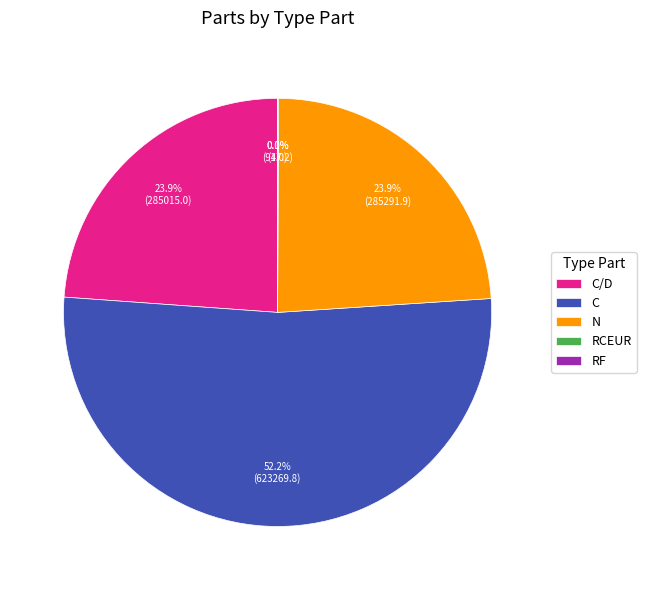

How much of the chart is everything except N?

76.1%